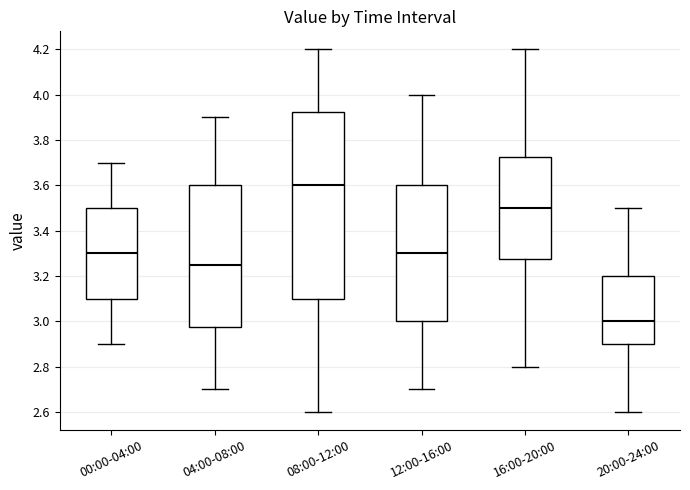

Reading left to right, transcribe this box plot: for each box, give where its median line is, the range the box spans, and where its two whiskers end, as read against the y-axis. The values are not printed on the chart, so give them approximately, as read against the axis.

00:00-04:00: median 3.30, box 3.10 to 3.50, whiskers 2.90 to 3.70
04:00-08:00: median 3.26, box 2.98 to 3.60, whiskers 2.70 to 3.90
08:00-12:00: median 3.60, box 3.10 to 3.92, whiskers 2.60 to 4.20
12:00-16:00: median 3.30, box 3.00 to 3.60, whiskers 2.70 to 4.00
16:00-20:00: median 3.50, box 3.28 to 3.72, whiskers 2.80 to 4.20
20:00-24:00: median 3.00, box 2.90 to 3.20, whiskers 2.60 to 3.50